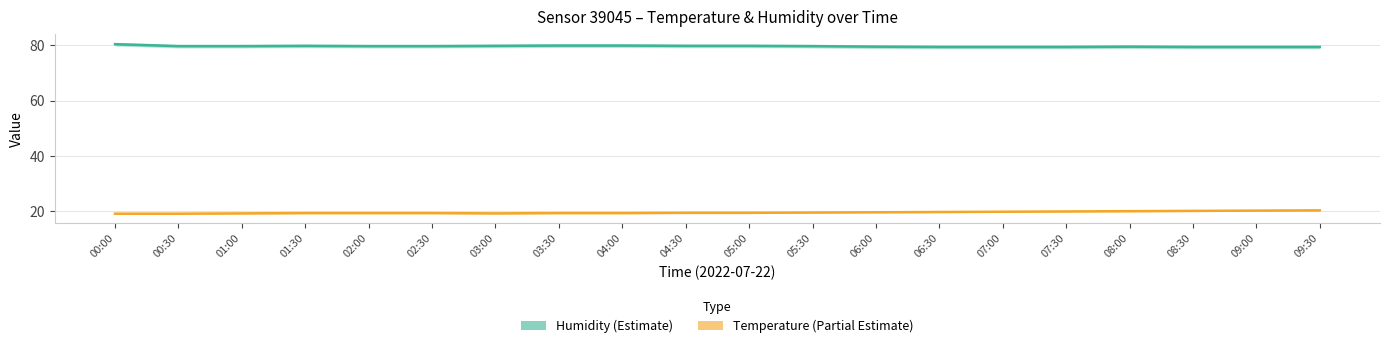

What is the approximate value of Temperature at 05:00?

19.5